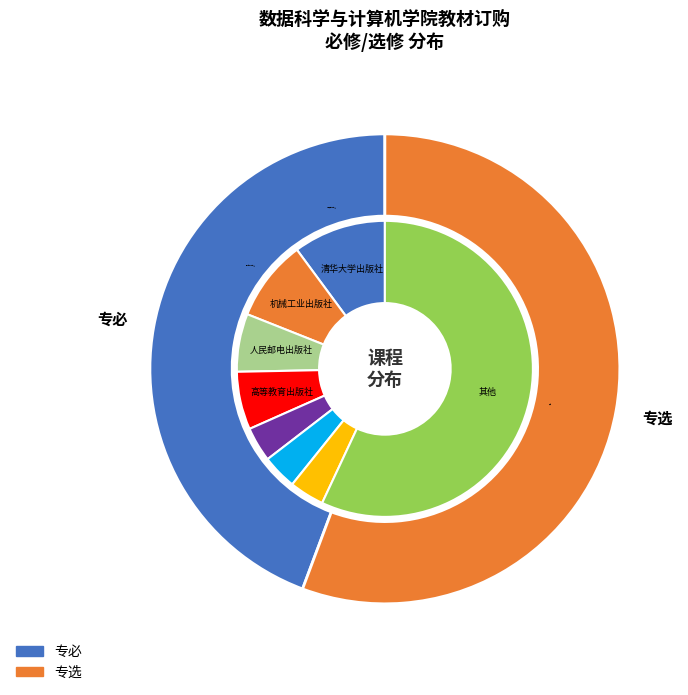

Is there any slice that represents more than half of the pie?

Yes